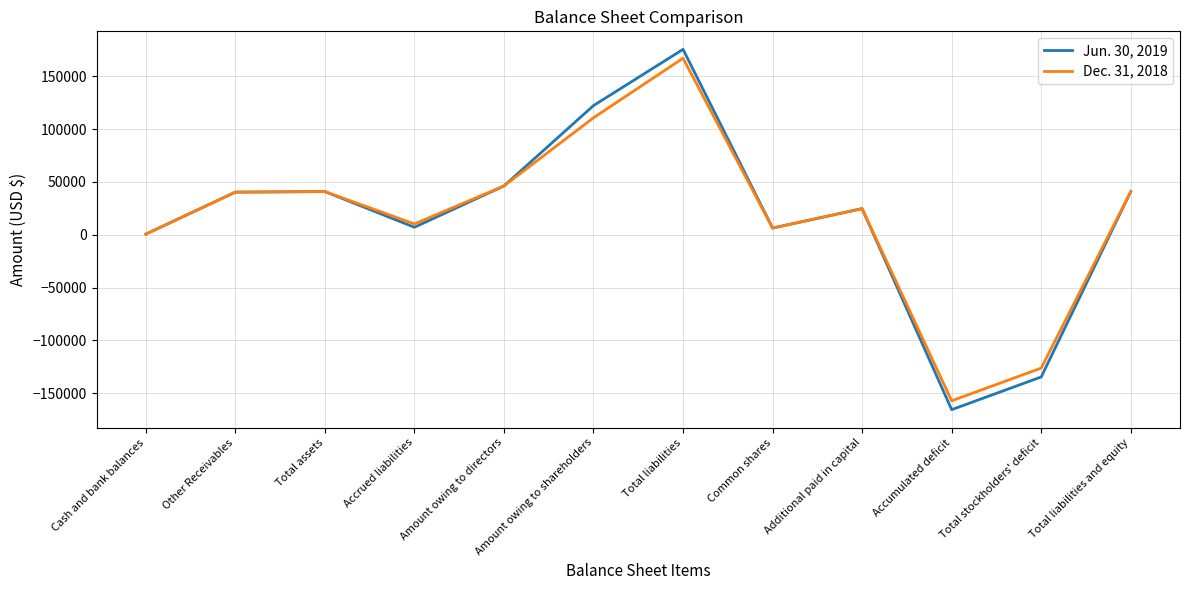

At which category is the sum across all series the highest?

Total liabilities